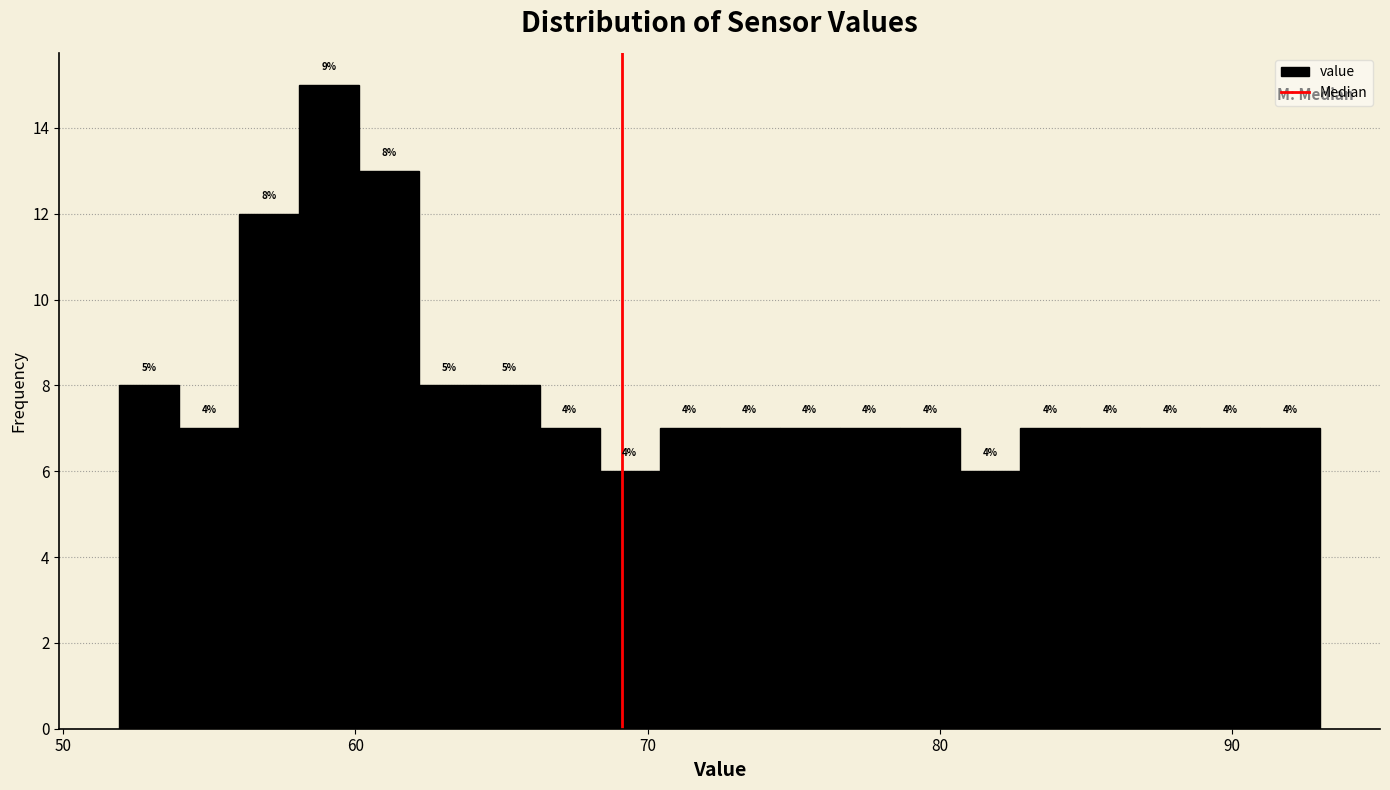

Around what value on the x-axis is the tallest bar? Give the approximate position of its centre, as read against the axis.

59